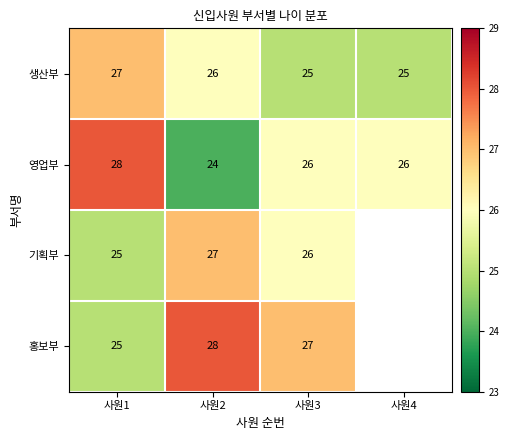

The 영업부 series shows 26.0 at 사원3. True or false?

True